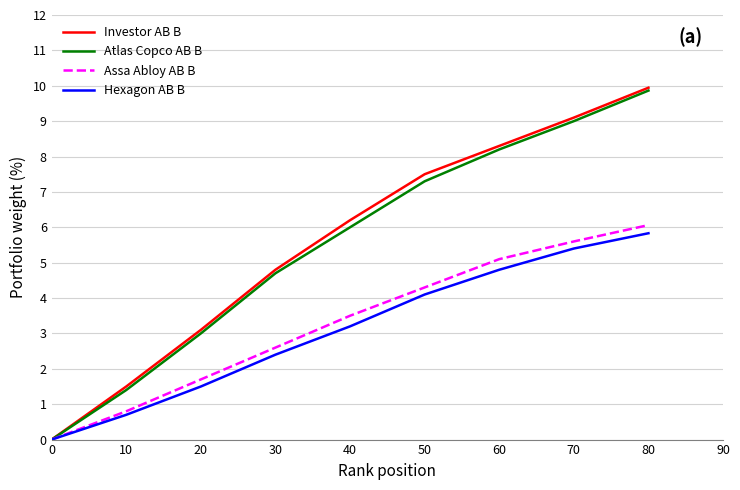

Is it true that Hexagon AB B equals 1.2 at 10?

False